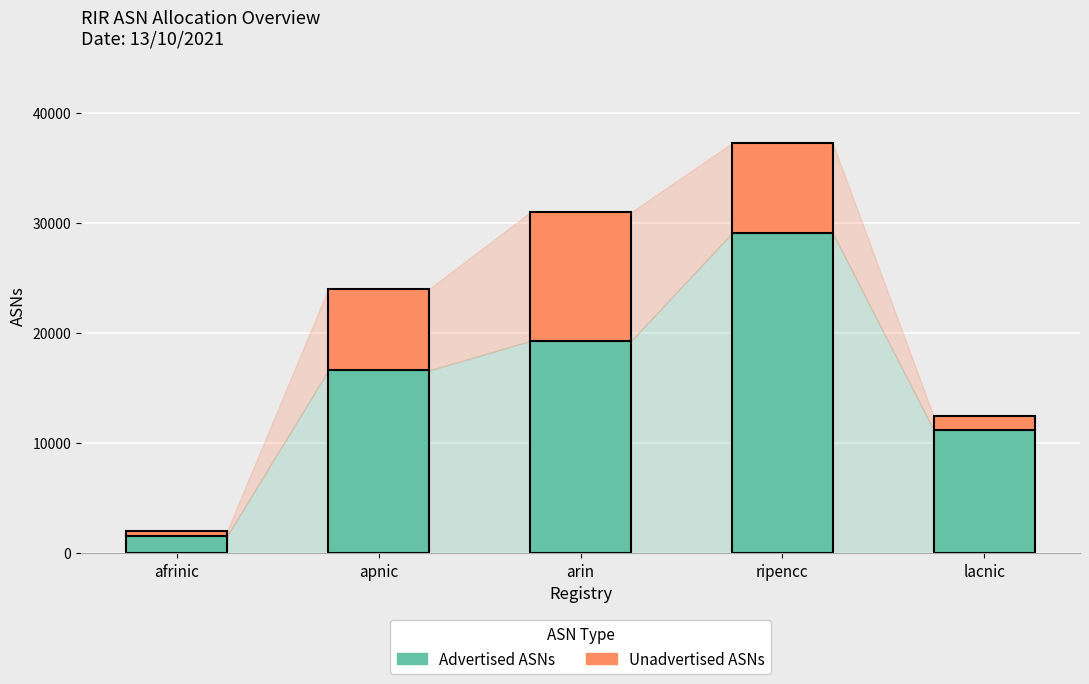

What is the total value across all series at ripencc?

37252